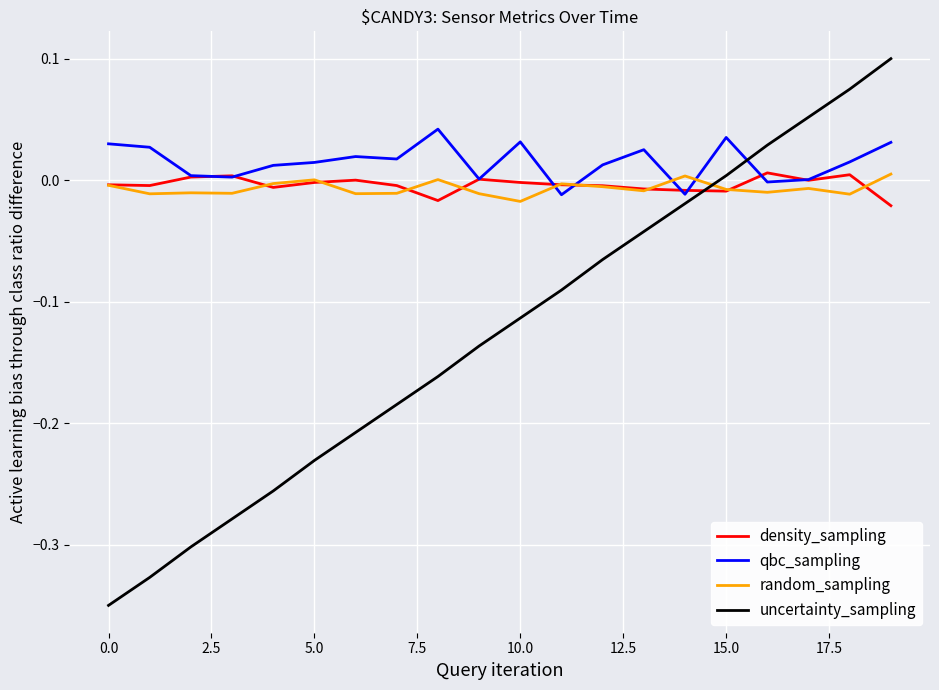

How many distinct data groups are displayed?

4